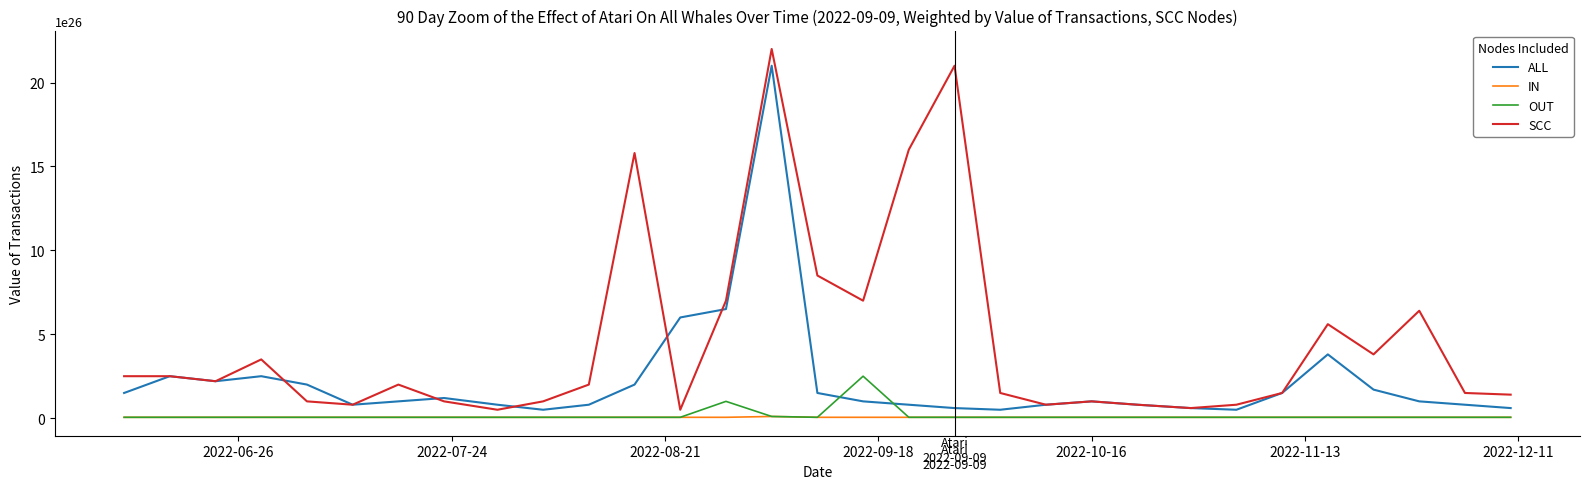

Rank the series by their maximum value, from highest to lowest.

SCC, ALL, OUT, IN